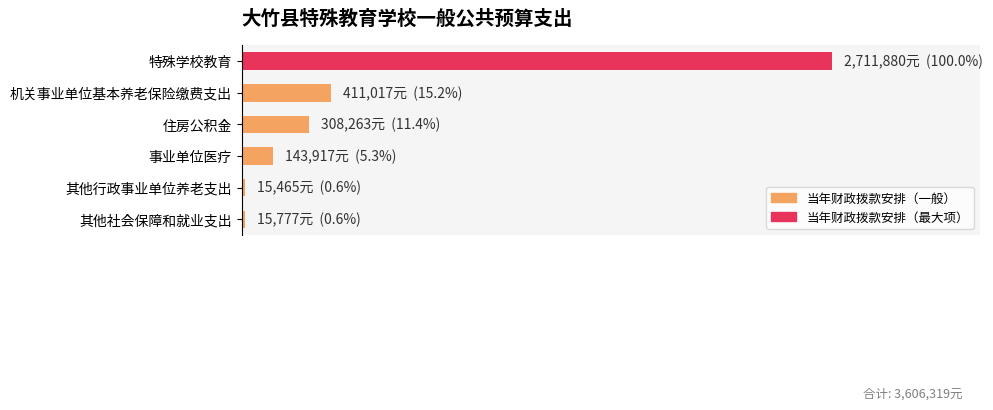

Are the bars horizontal?

Yes